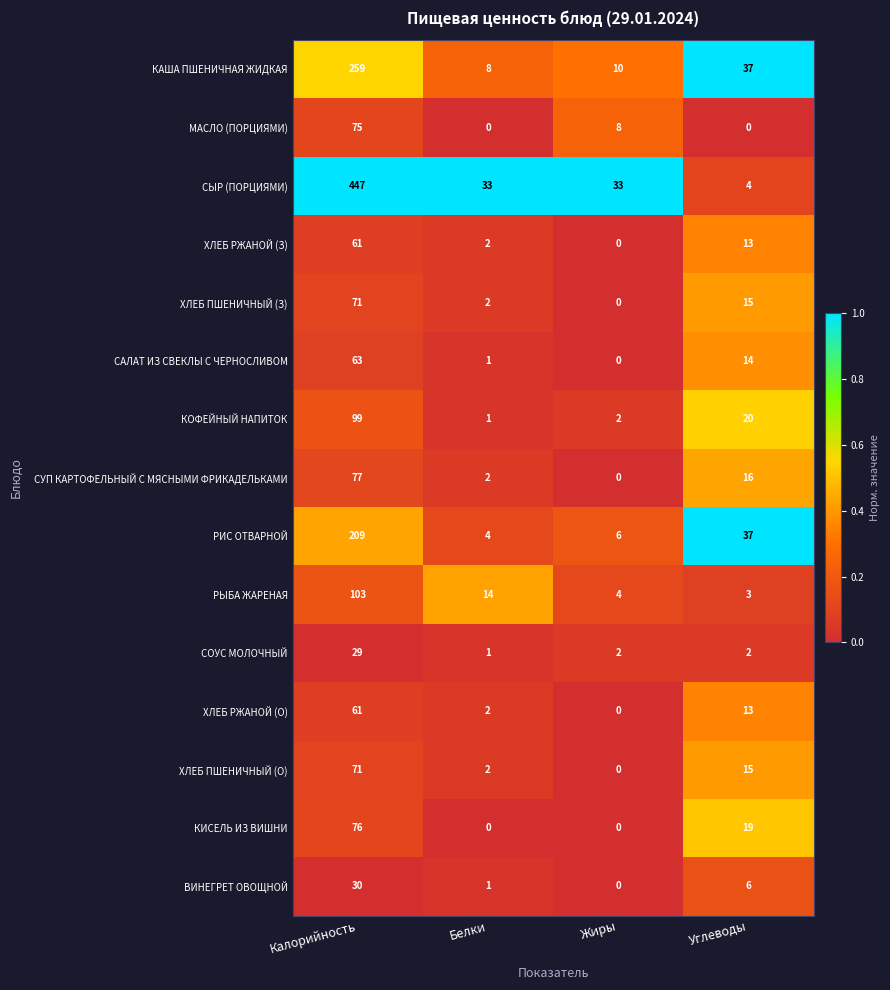

What is the difference between the maximum and minimum values in the ВИНЕГРЕТ ОВОЩНОЙ series?

30